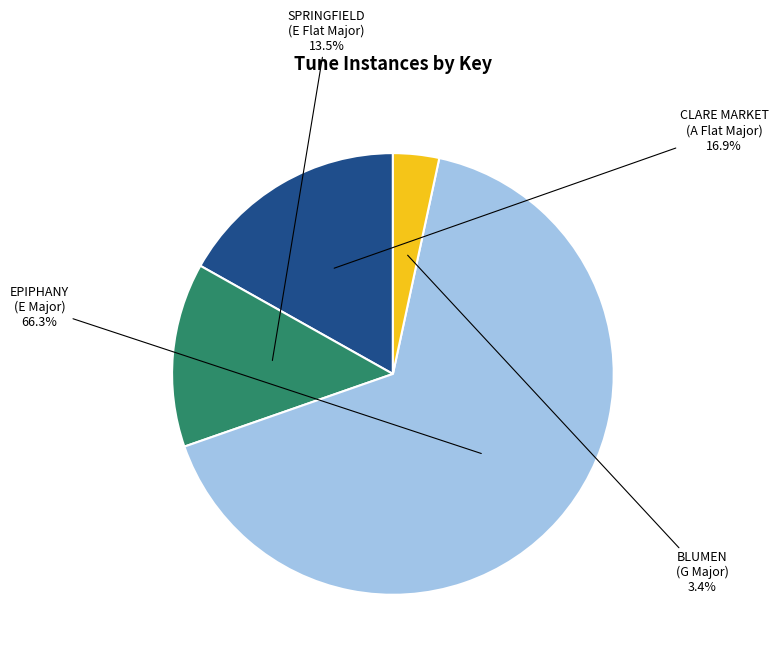

How many slices are in this pie chart?

4